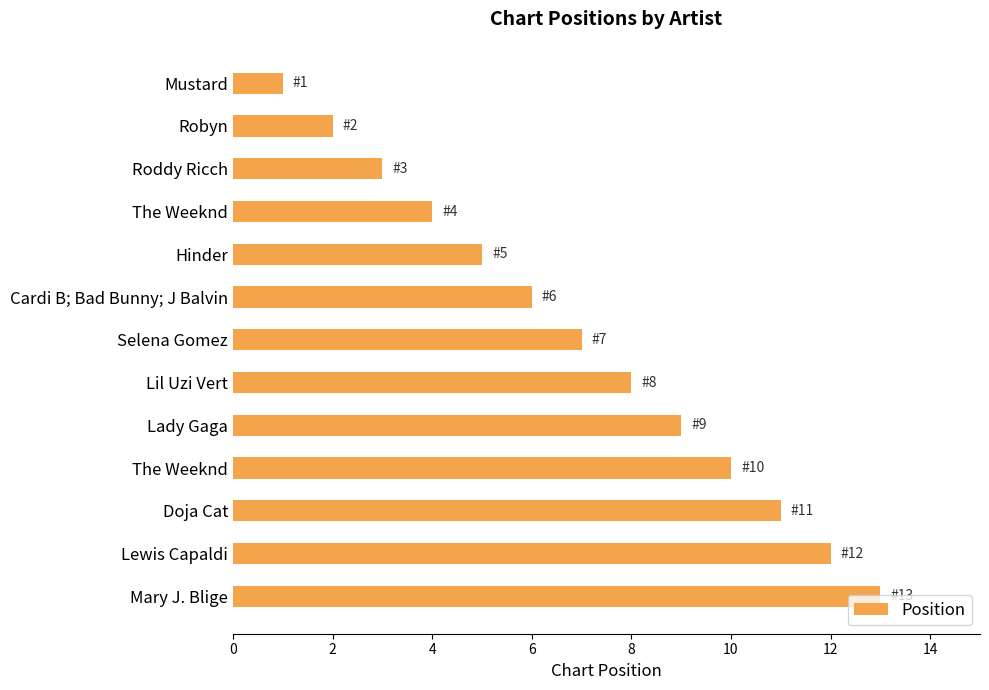

What is the greatest value displayed?

13